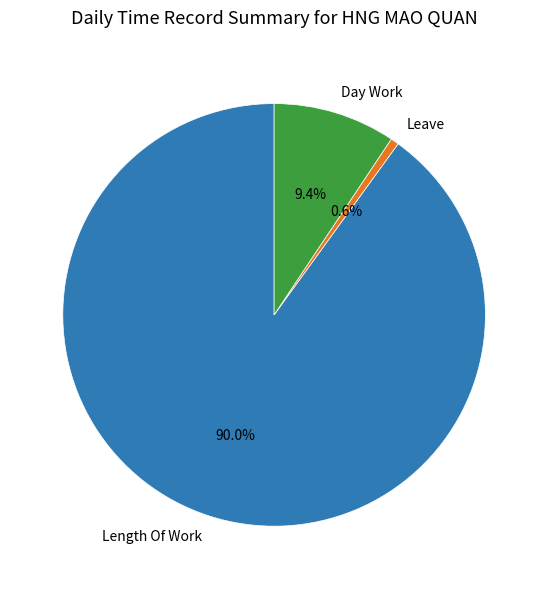

Is there any slice that represents more than half of the pie?

Yes